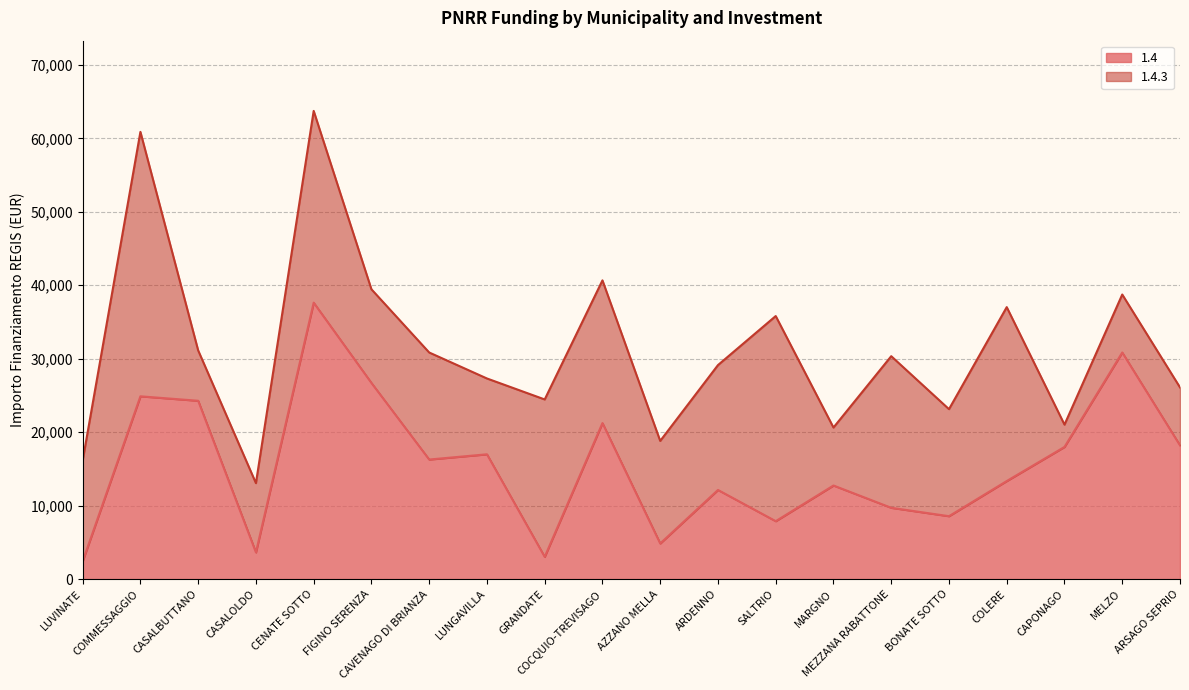

Where is the first local maximum?

COMMESSAGGIO